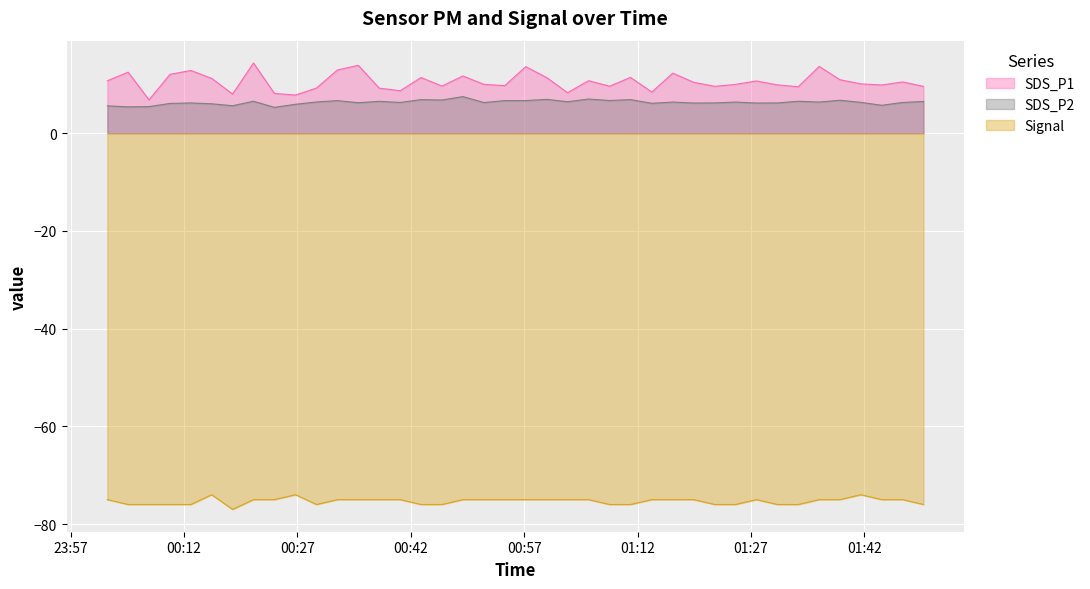

Reading left to right, list all the values displayed in this chart.

SDS_P1: 10.8	12.5	6.8	12.1	12.8	11.2	8.0	14.4	8.2	7.8	9.2	12.9	13.9	9.2	8.7	11.4	9.7	11.7	10.0	9.8	13.6	11.4	8.3	10.8	9.6	11.4	8.4	12.3	10.4	9.6	10.0	10.7	9.9	9.5	13.7	10.9	10.1	9.9	10.5	9.6
SDS_P2: 5.6	5.4	5.5	6.1	6.2	6.0	5.6	6.5	5.3	5.9	6.4	6.7	6.2	6.5	6.3	6.9	6.8	7.5	6.3	6.7	6.7	6.9	6.5	7.0	6.7	6.9	6.1	6.4	6.2	6.2	6.4	6.2	6.2	6.5	6.4	6.8	6.3	5.7	6.3	6.5
Signal: -75.0	-76.0	-76.0	-76.0	-76.0	-74.0	-77.0	-75.0	-75.0	-74.0	-76.0	-75.0	-75.0	-75.0	-75.0	-76.0	-76.0	-75.0	-75.0	-75.0	-75.0	-75.0	-75.0	-75.0	-76.0	-76.0	-75.0	-75.0	-75.0	-76.0	-76.0	-75.0	-76.0	-76.0	-75.0	-75.0	-74.0	-75.0	-75.0	-76.0